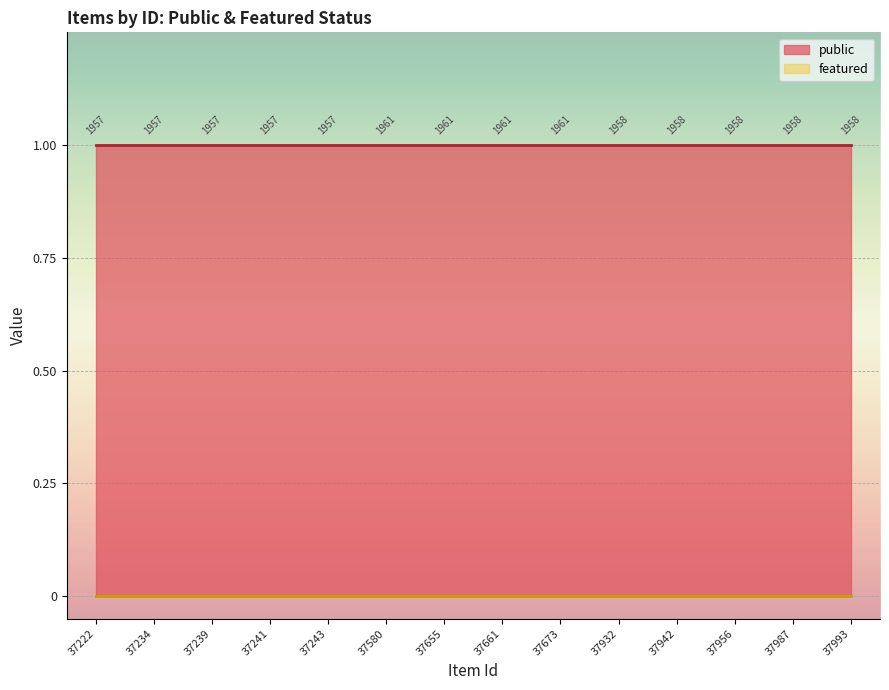

True or false: public has more than 1 points higher than both neighbors.

False